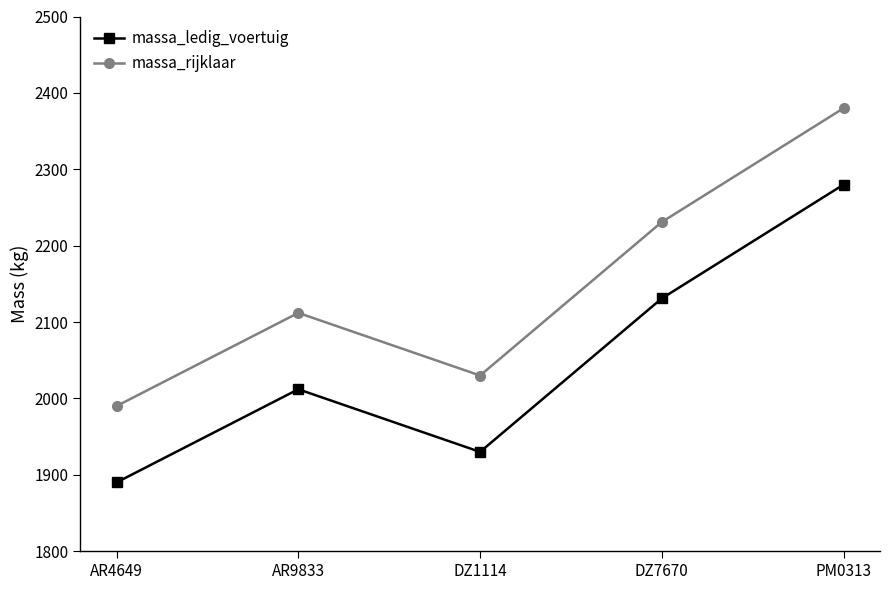

At which label does massa_rijklaar reach its minimum?

AR4649